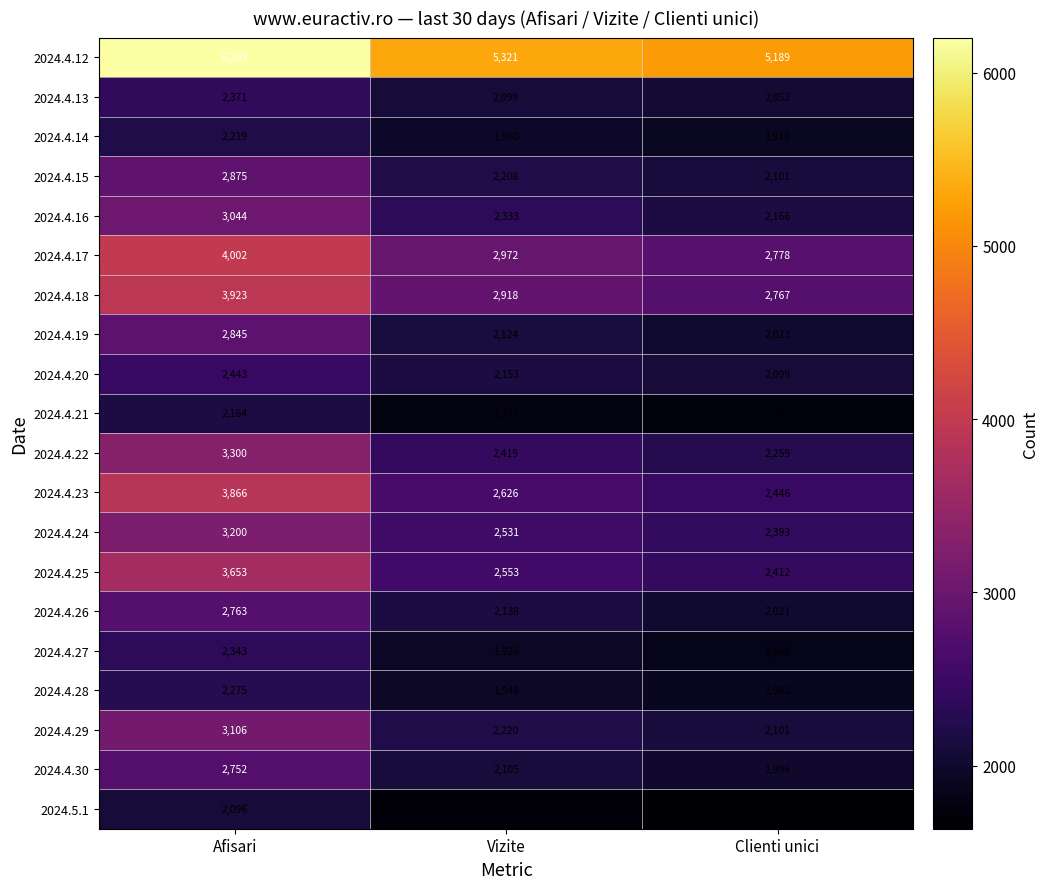

What is the difference between the 2024.5.1 values at Afisari and Clienti unici?

460